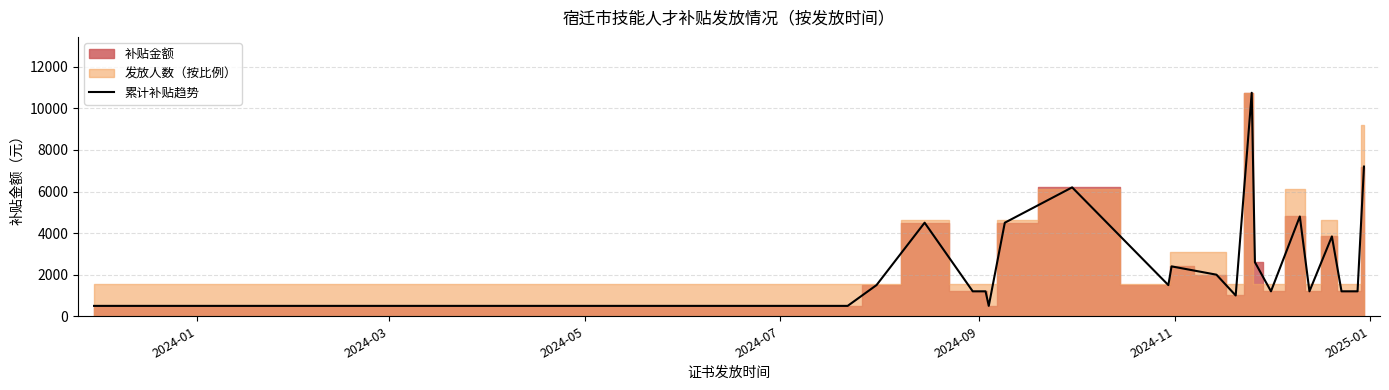

What is the lowest value of the 累计补贴趋势 series?

500